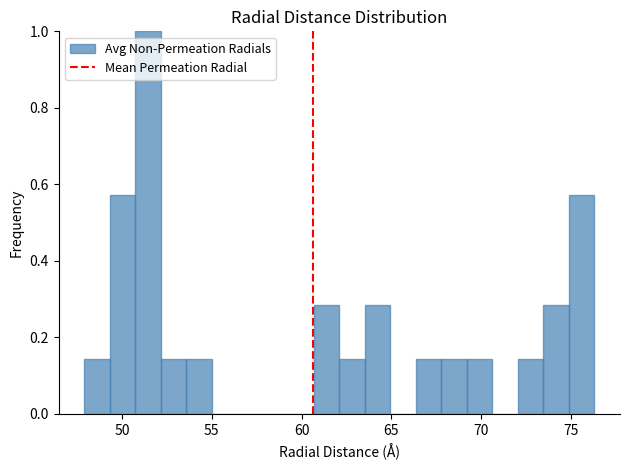

Around what value on the x-axis is the tallest bar? Give the approximate position of its centre, as read against the axis.

51.5